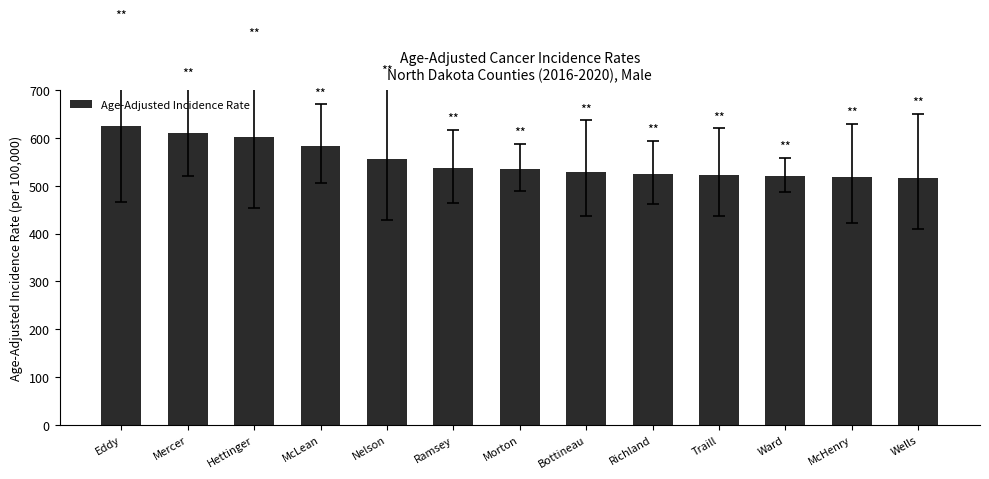

What is the difference between the values at Ward and McLean?

61.3